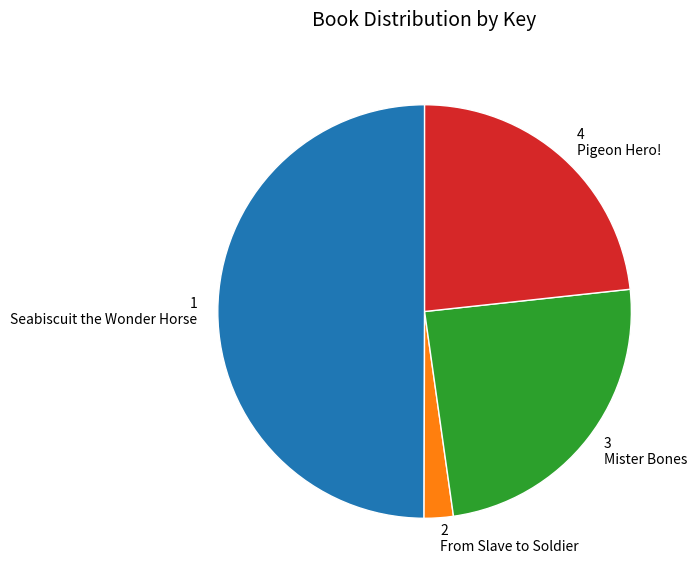

Count the number of slices in the pie.

4